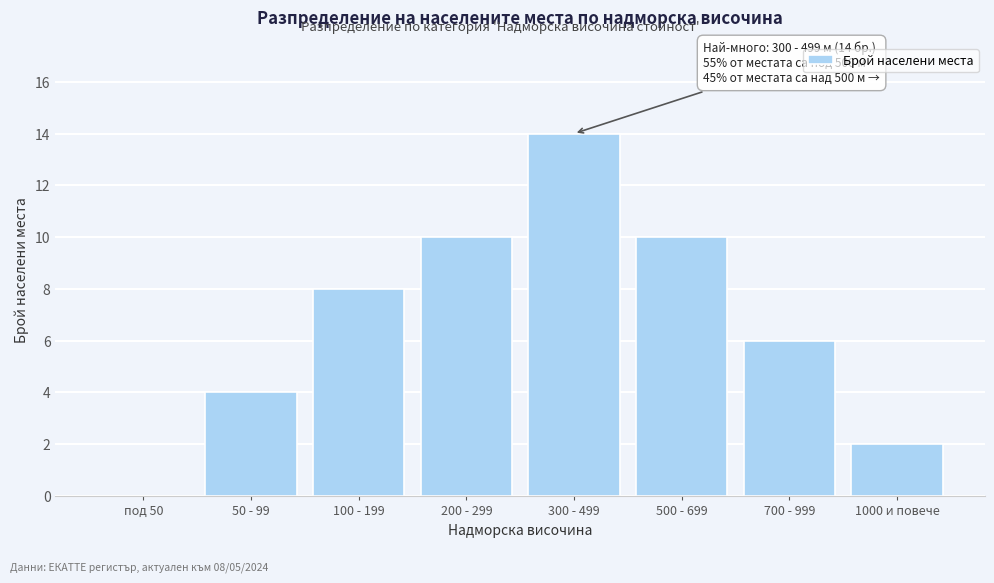

Reading left to right, list all the values displayed in this chart.

под 50=0	50 - 99=4	100 - 199=8	200 - 299=10	300 - 499=14	500 - 699=10	700 - 999=6	1000 и повече=2